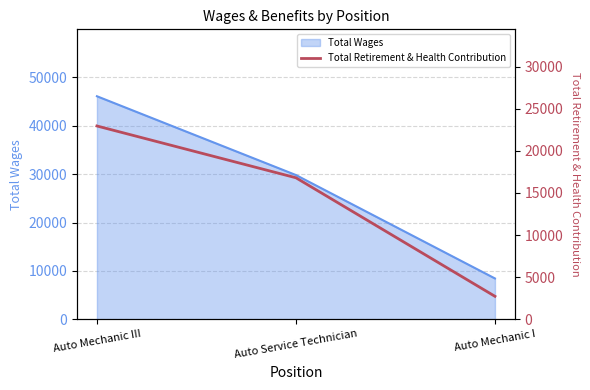

List the labels in order of value, smallest first.

Auto Mechanic I, Auto Service Technician, Auto Mechanic III